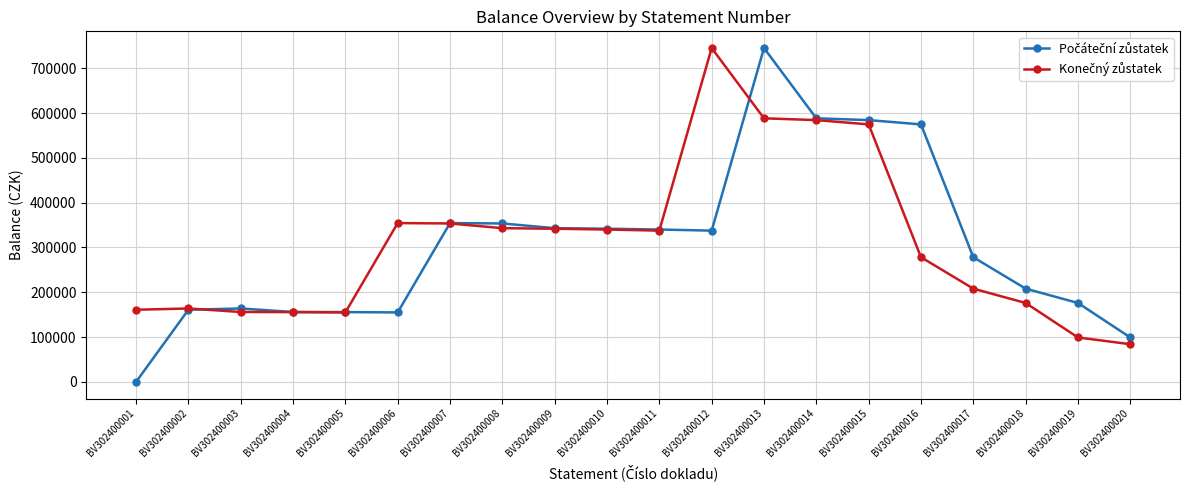

What is the total value across all series at BV302400018?

384300.0